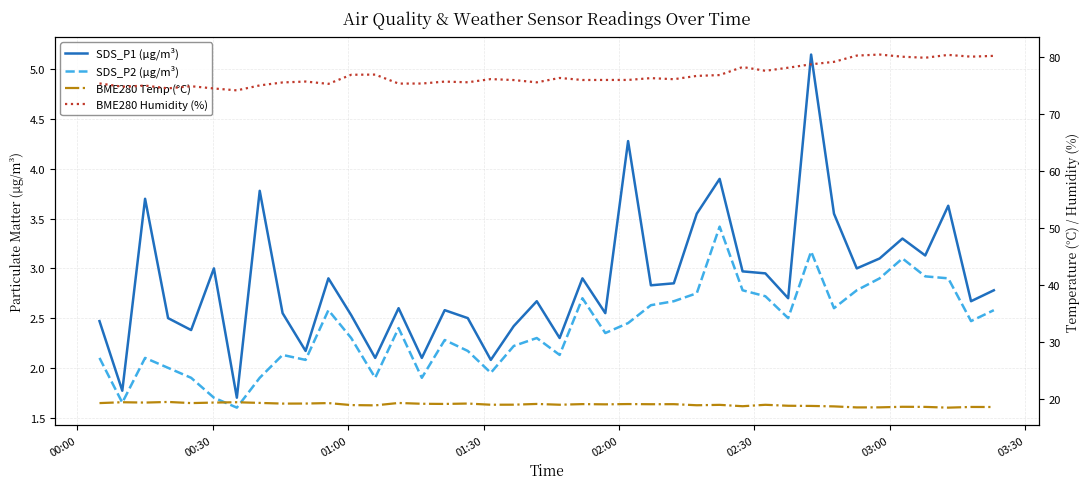

Which series has the largest total across all categories?

BME280 Humidity (%)